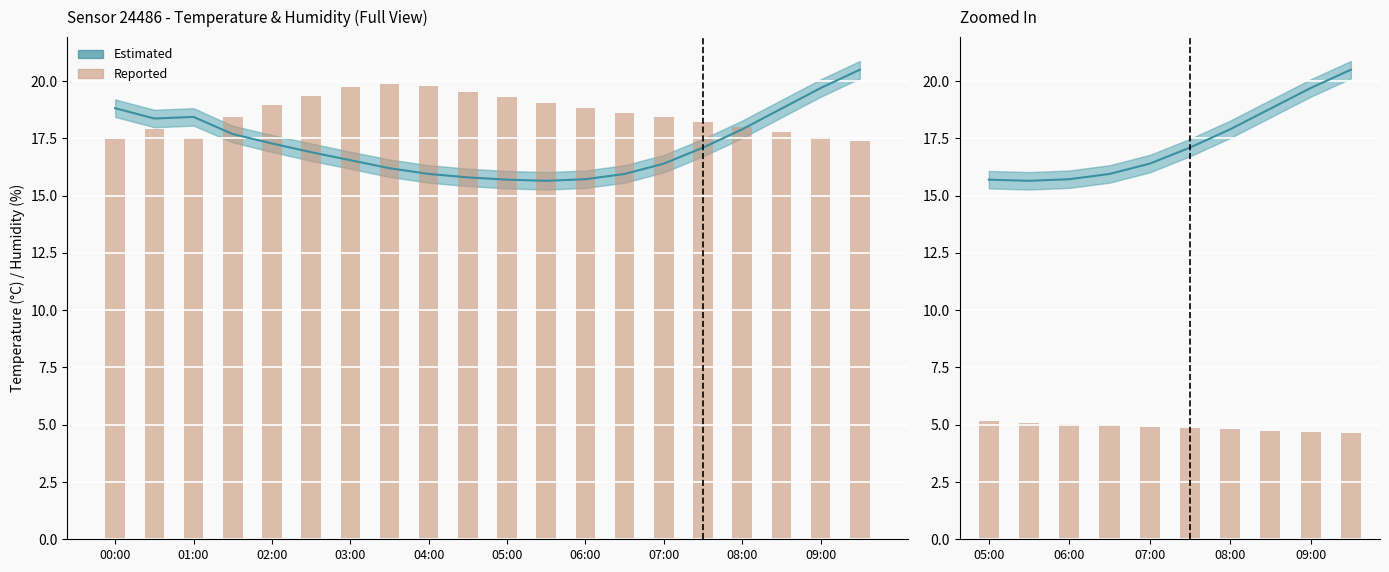

How many categories are shown in the chart?

10